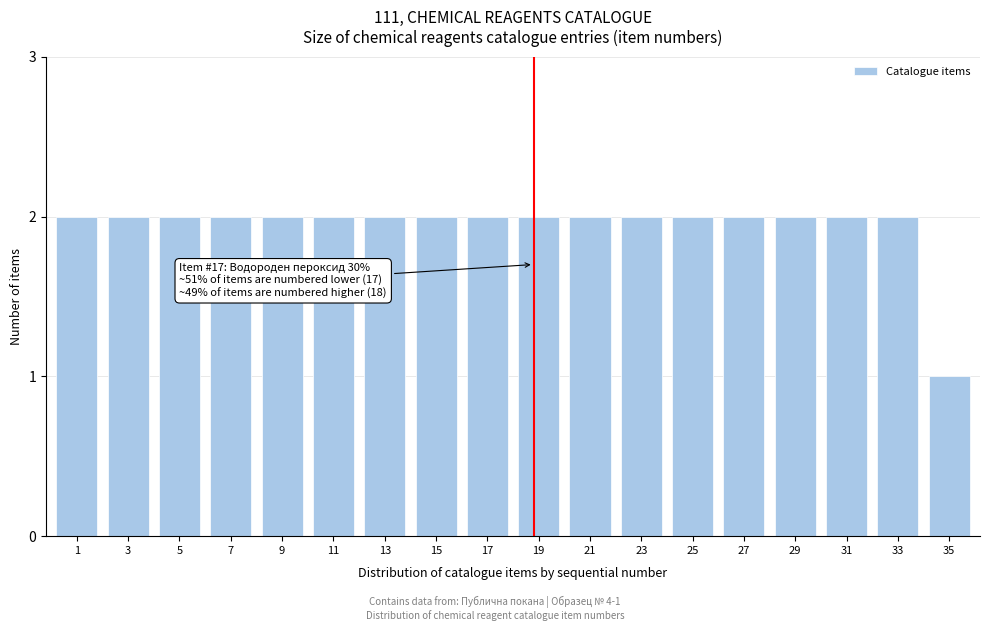

Reading left to right, transcribe all the data shown in this chart.

1=2	3=2	5=2	7=2	9=2	11=2	13=2	15=2	17=2	19=2	21=2	23=2	25=2	27=2	29=2	31=2	33=2	35=1